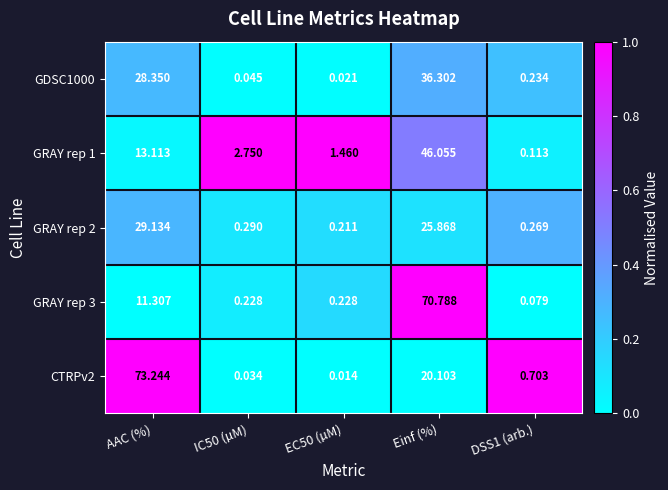

What is the total value across all series at EC50 (µM)?

1.9